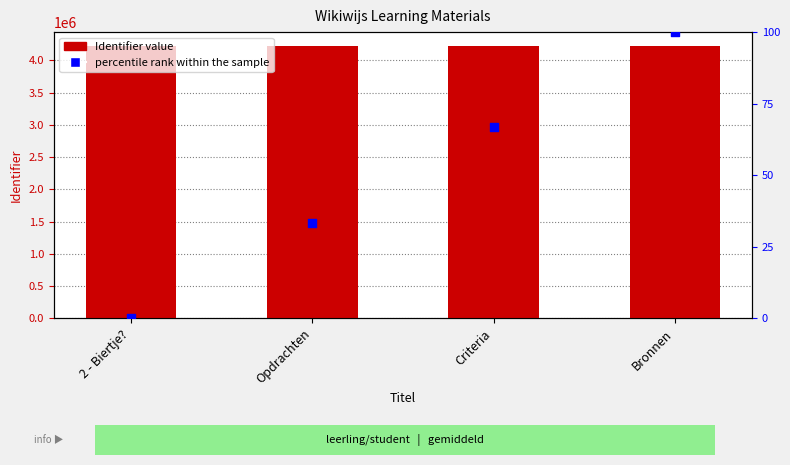

At how many categories does at least one series exceed 302764?

4